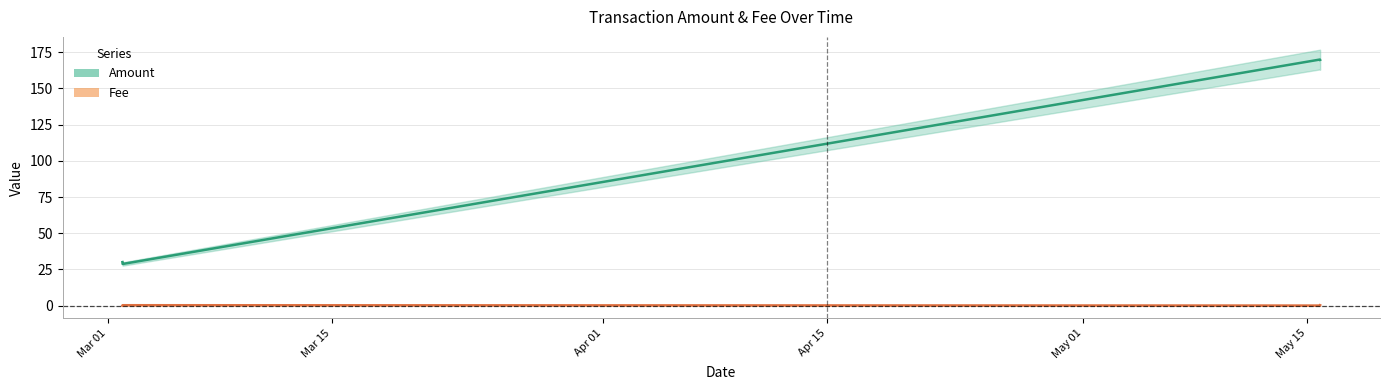

True or false: Amount has more than 0 interior local peaks.

True